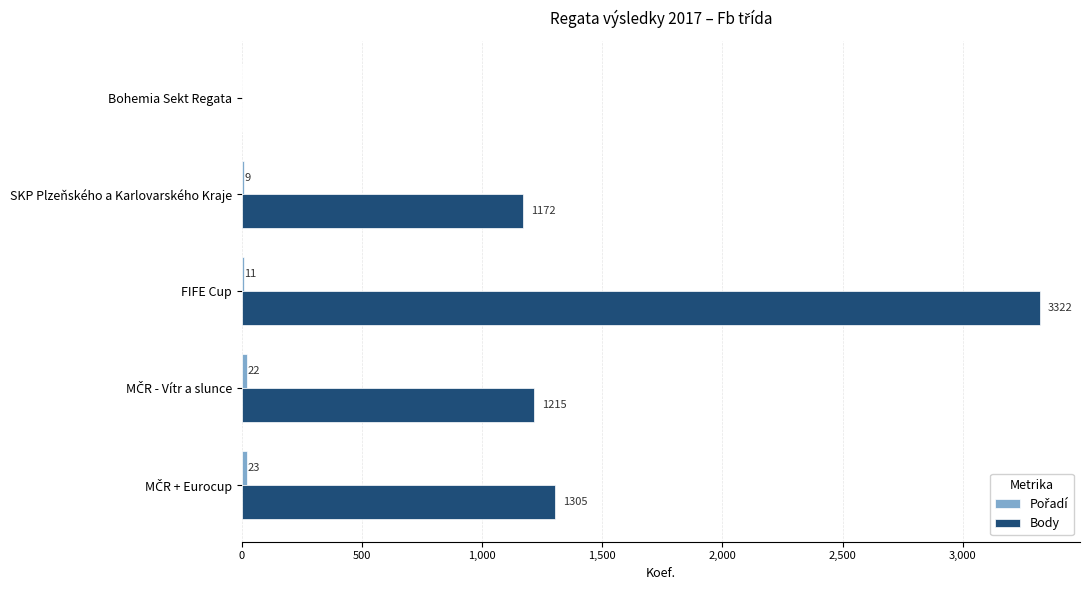

At which category is the sum across all series the highest?

FIFE Cup